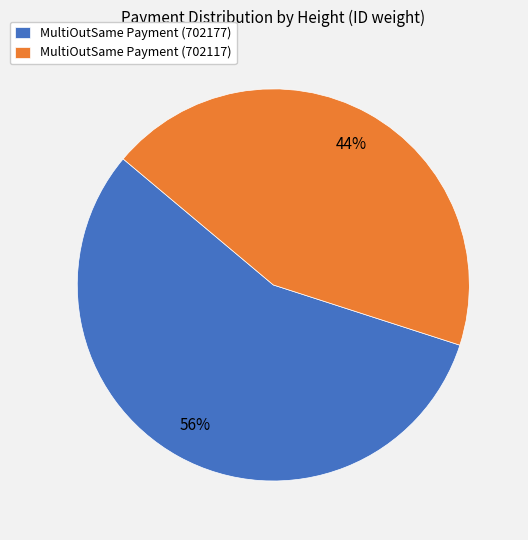

True or false: MultiOutSame Payment (702177) accounts for 70% of the total.

False